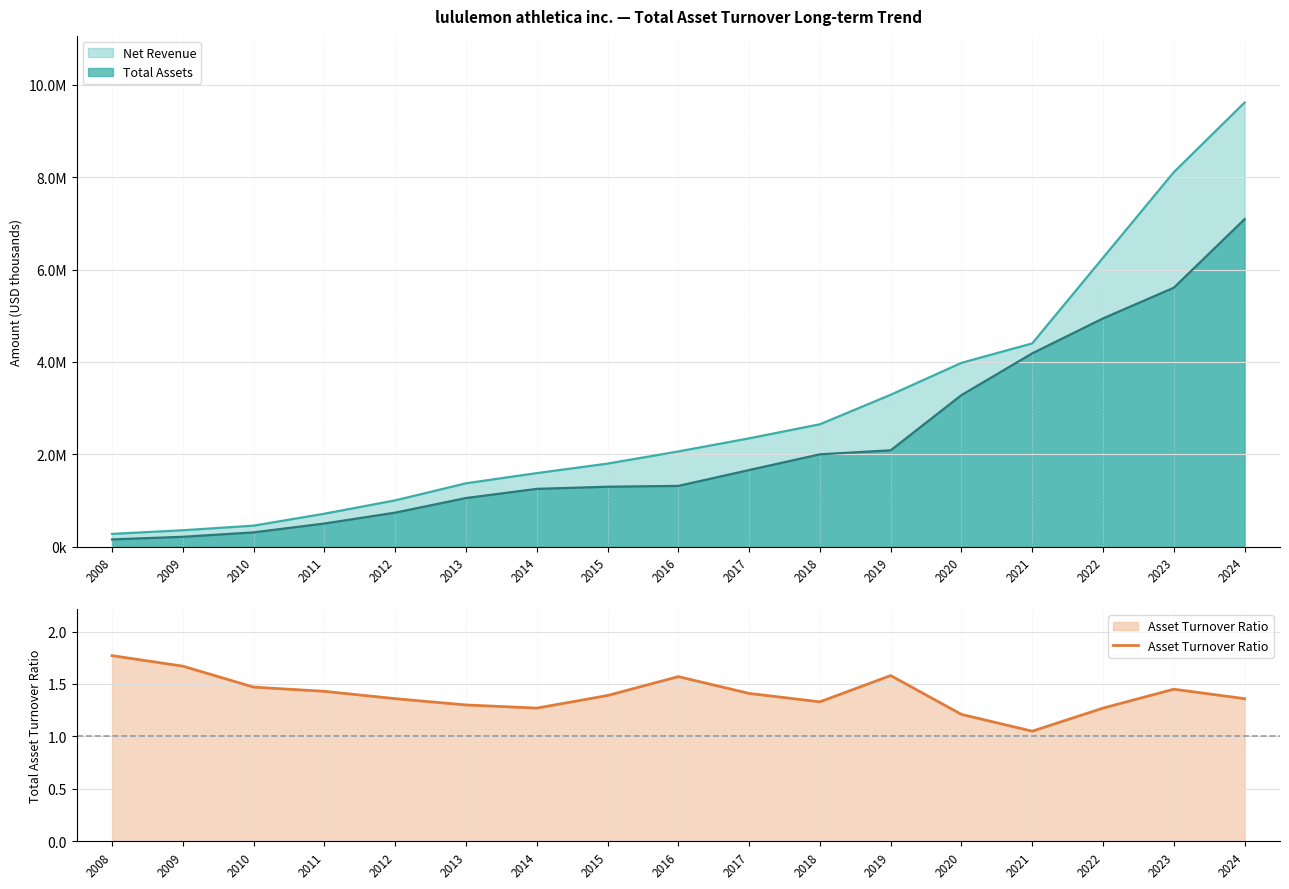

What is the change in value from 2012 to 2016?

+0.2